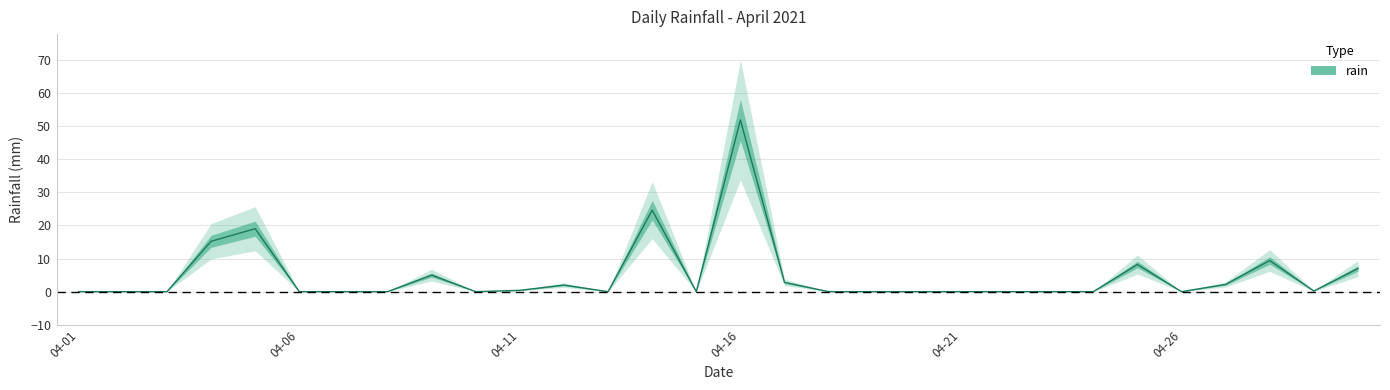

True or false: the data shows 11.7 at 2021-04-30.

False